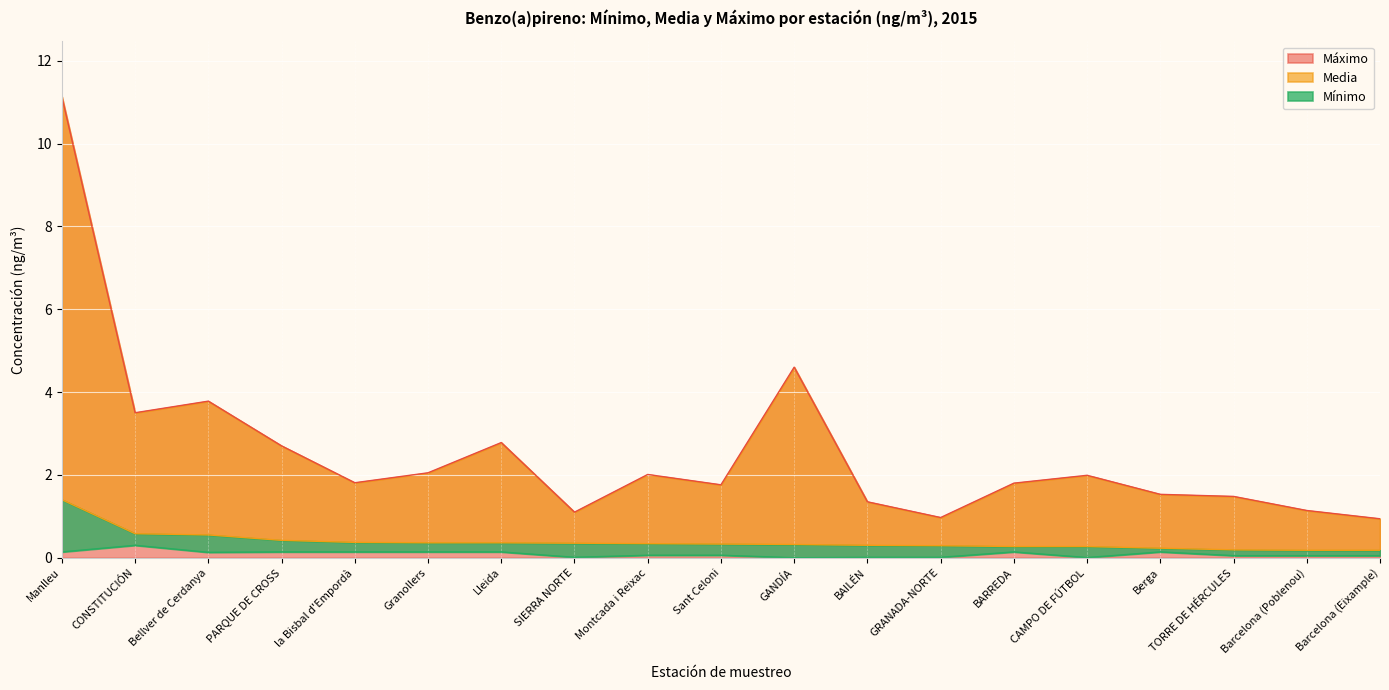

True or false: Máximo and Media intersect in this chart.

False